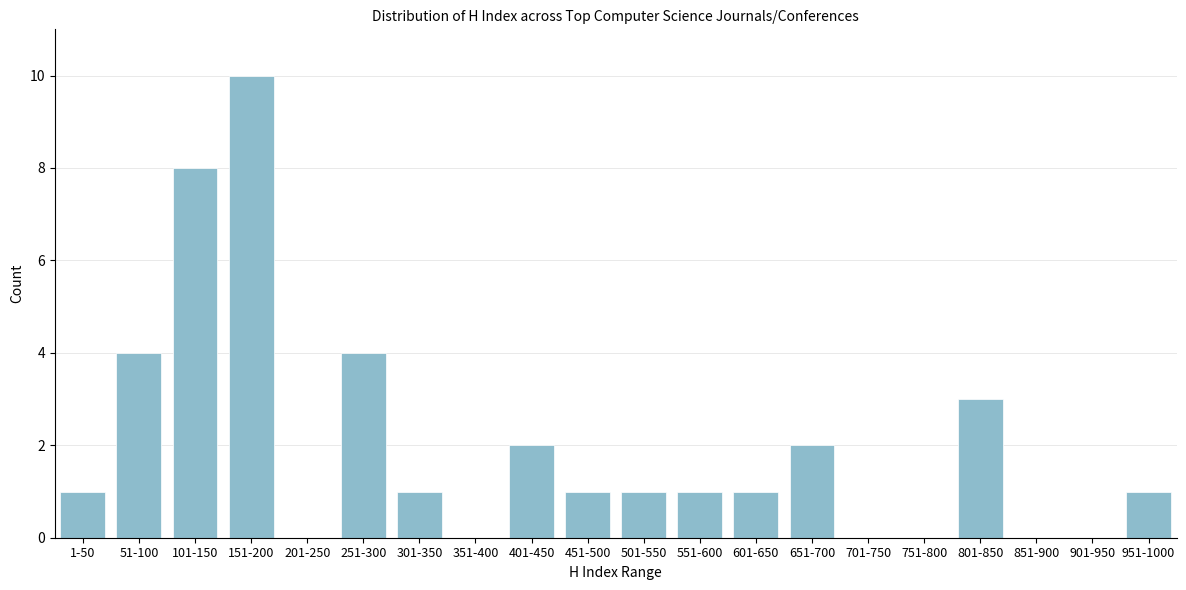

Reading right to left, what are all the values shown in this chart?

951-1000=1	901-950=0	851-900=0	801-850=3	751-800=0	701-750=0	651-700=2	601-650=1	551-600=1	501-550=1	451-500=1	401-450=2	351-400=0	301-350=1	251-300=4	201-250=0	151-200=10	101-150=8	51-100=4	1-50=1